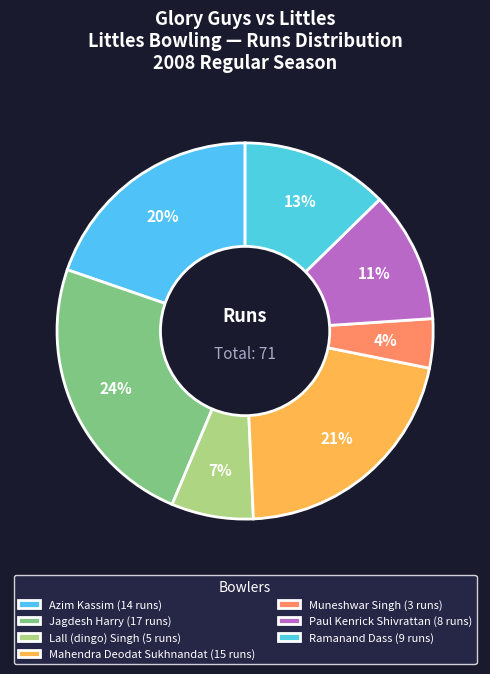

What is the smallest slice in the pie chart?

Muneshwar Singh